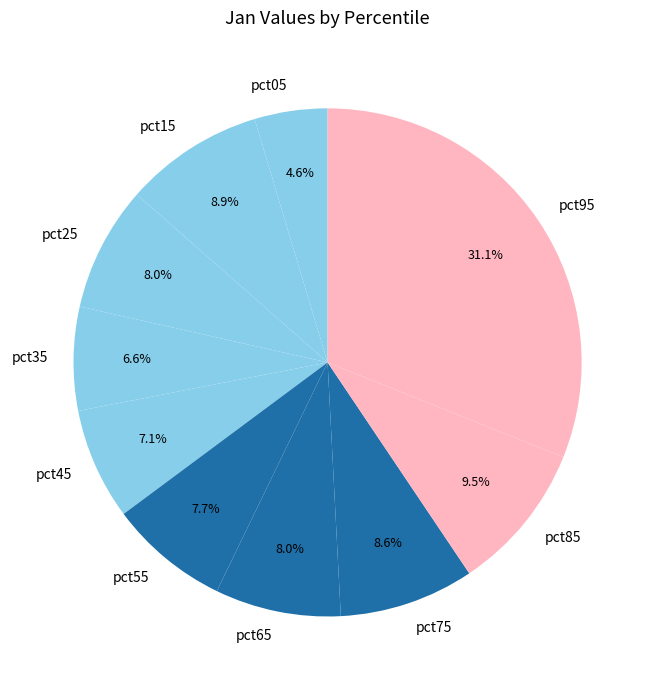

To the nearest percent, what percentage of the pie is pct05?

5%